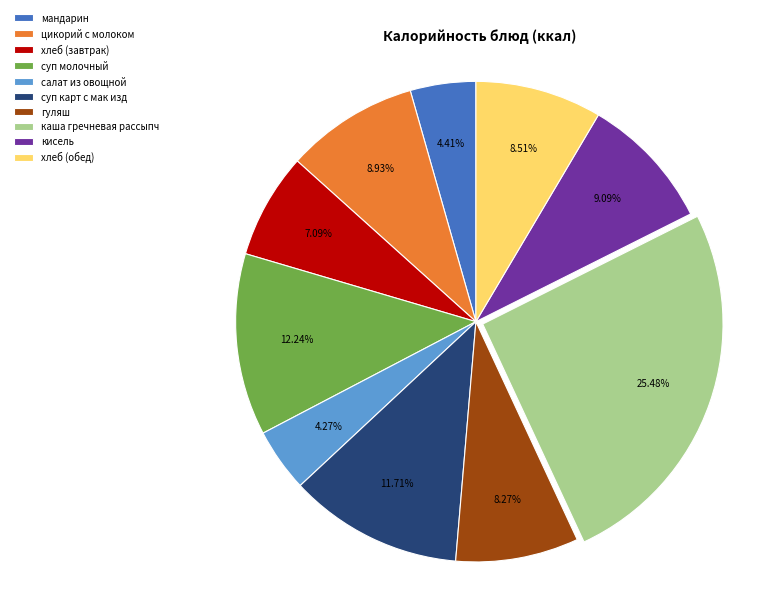

What portion of the pie excludes мандарин?

95.6%